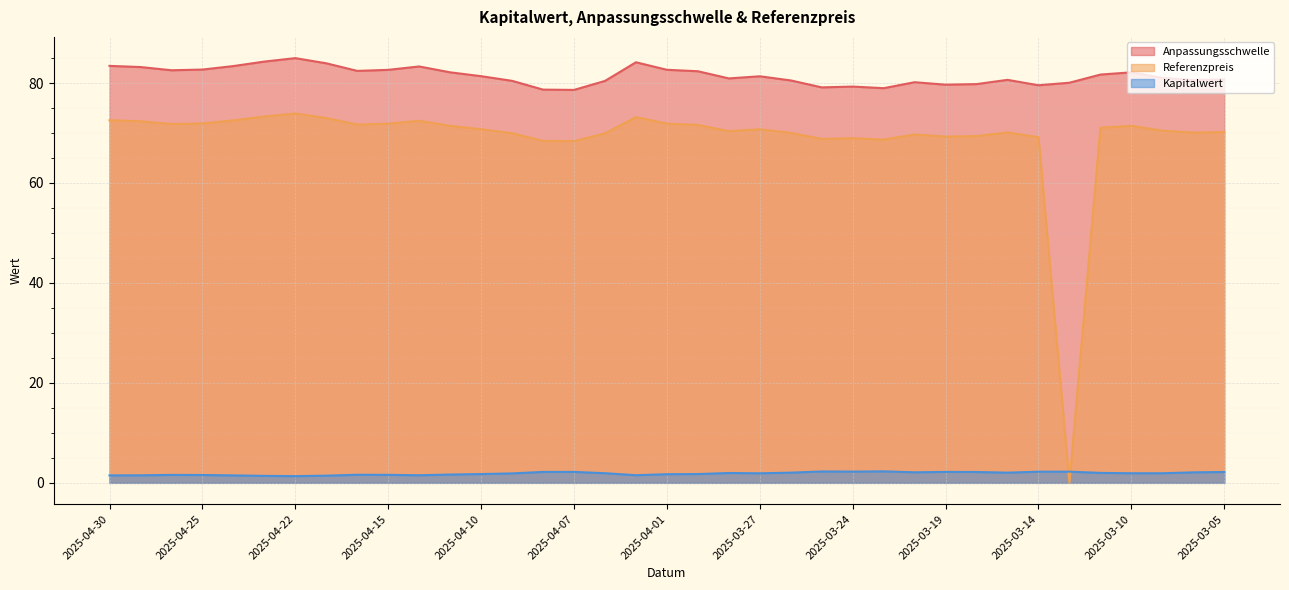

What value does the Anpassungsschwelle series have at 2025-03-27?

81.4